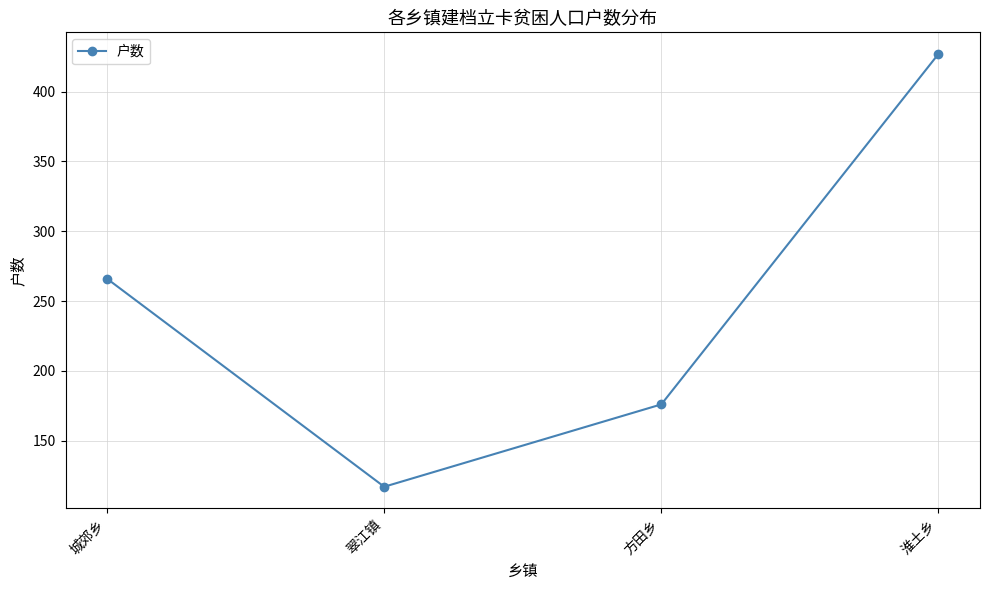

Which label corresponds to the smallest value in the chart?

翠江镇